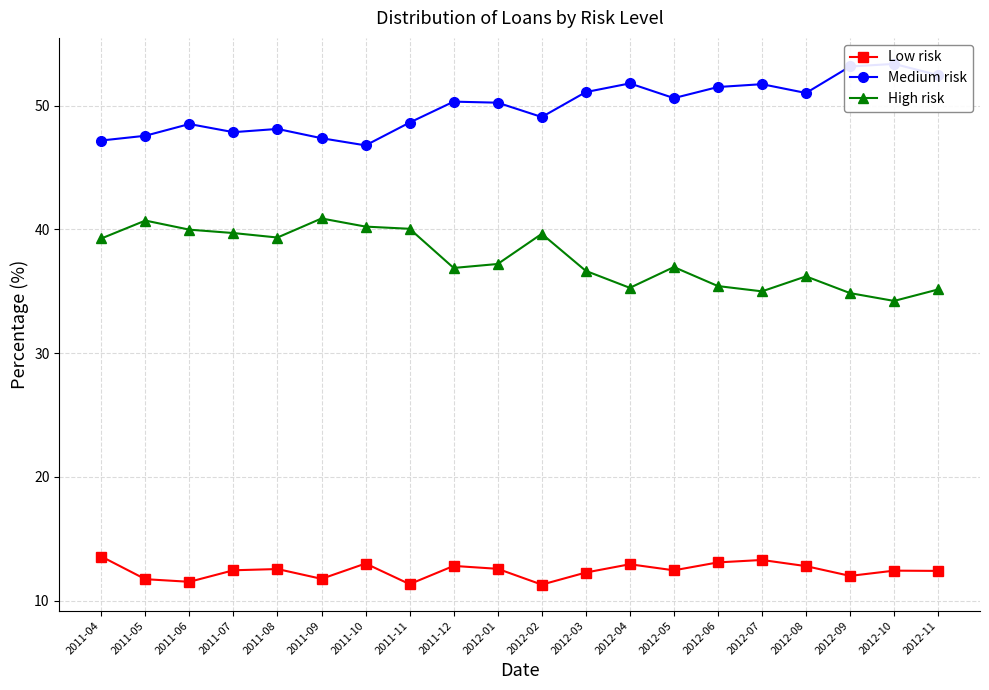

How many data points in Low risk are above 12?

14